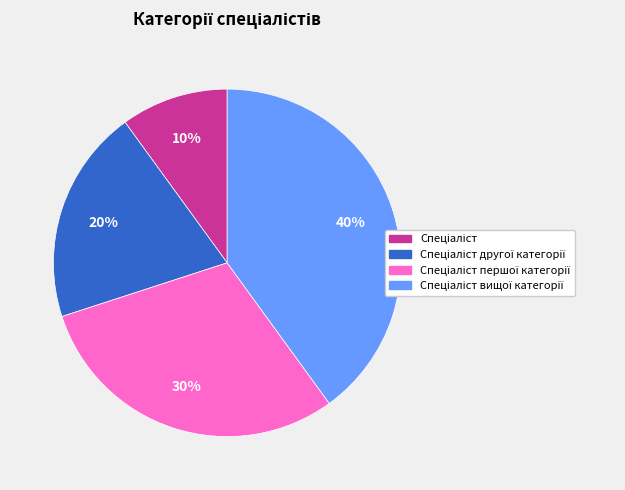

Does any single category account for the majority?

No